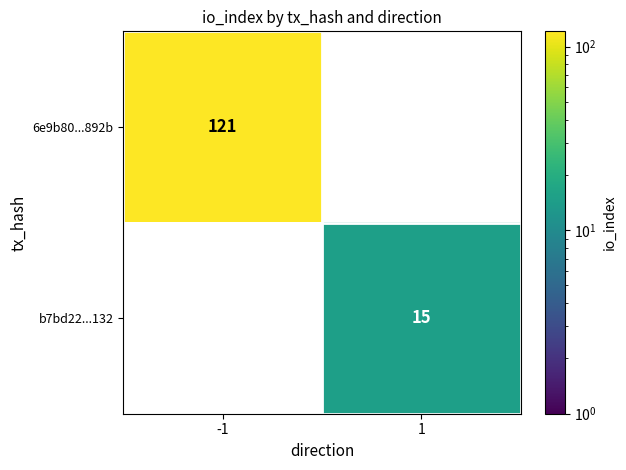

What is the total value across all series at 1?

15